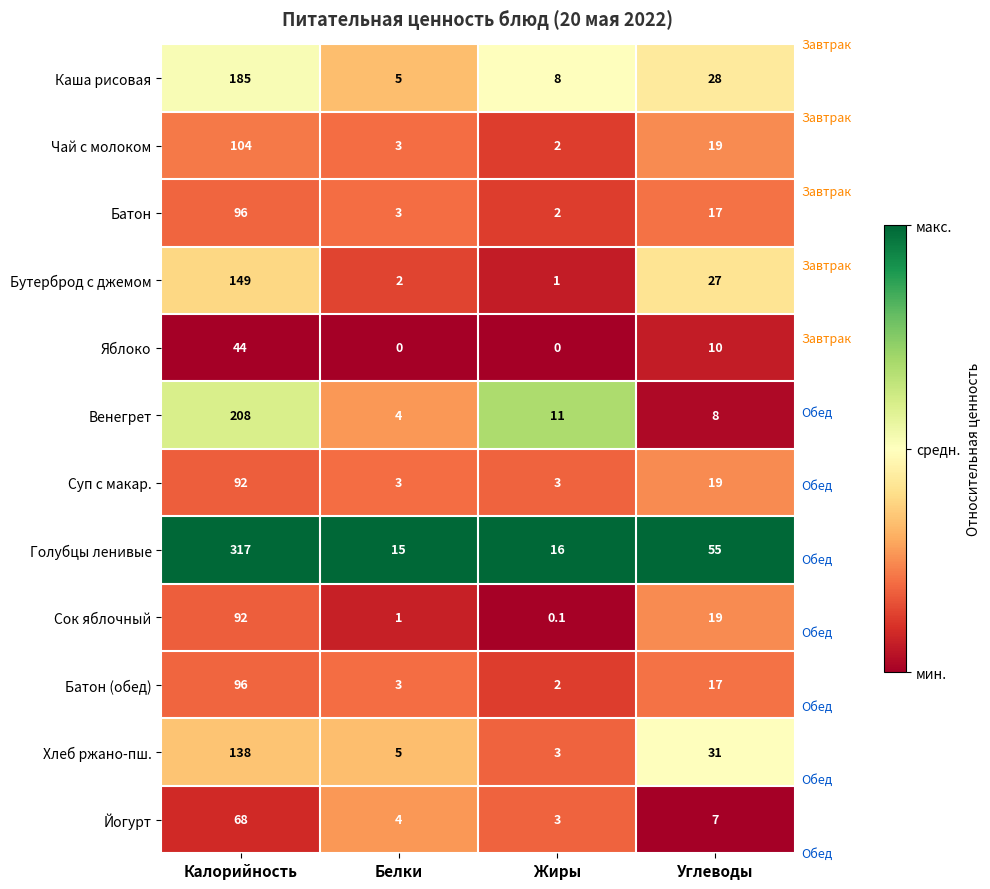

At which label is Каша рисовая closest to 95?

Углеводы